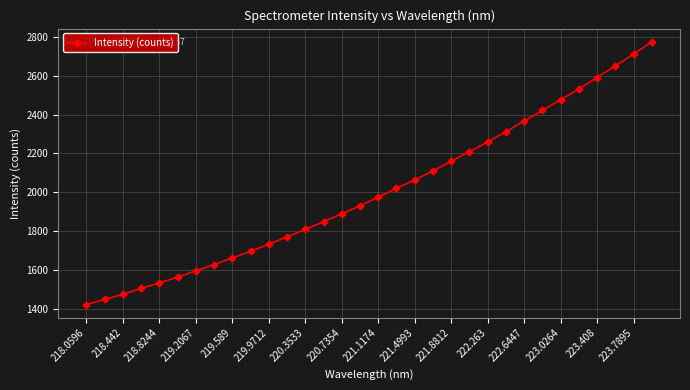

How many distinct data groups are displayed?

1